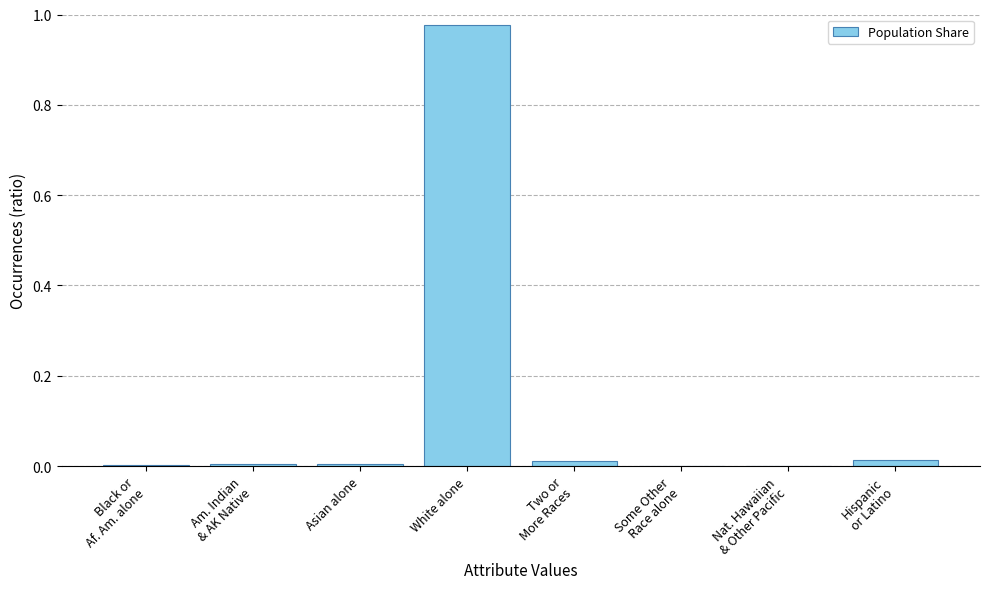

Is it true that the value at White alone is 1.4?

False